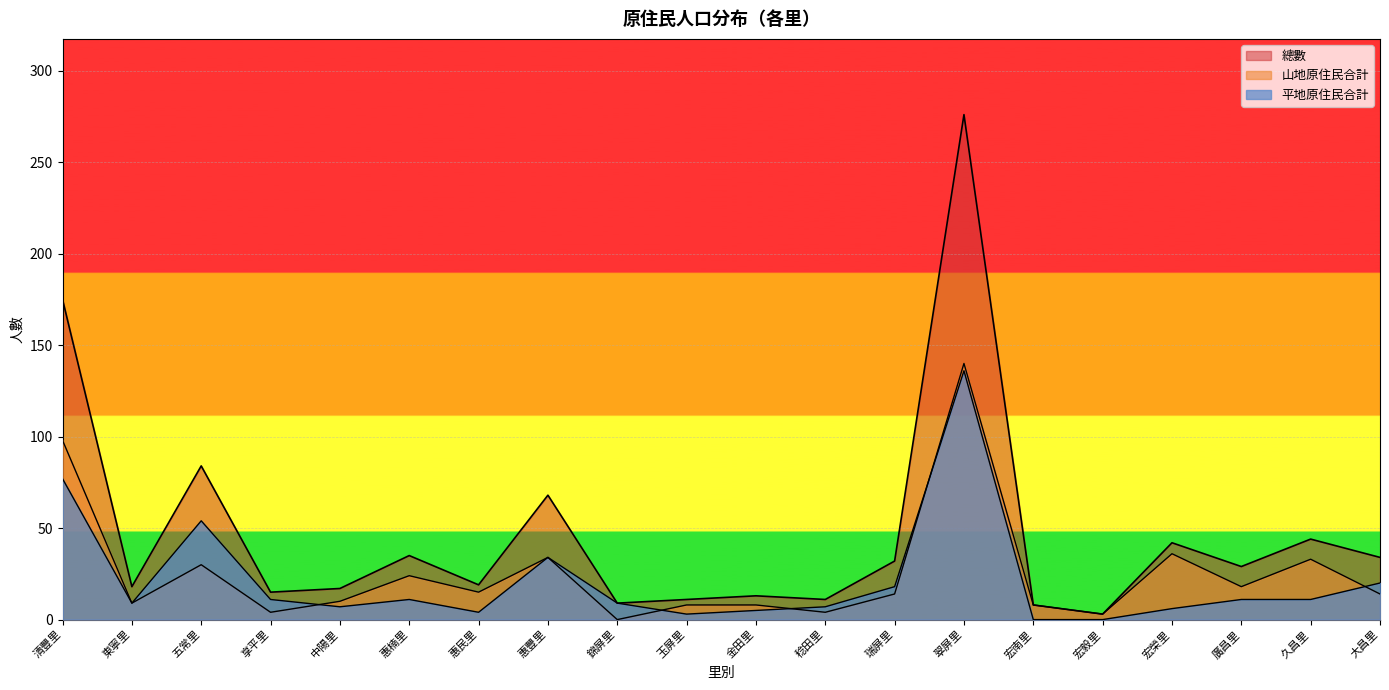

True or false: 總數 has more than 1 interior local peaks.

True